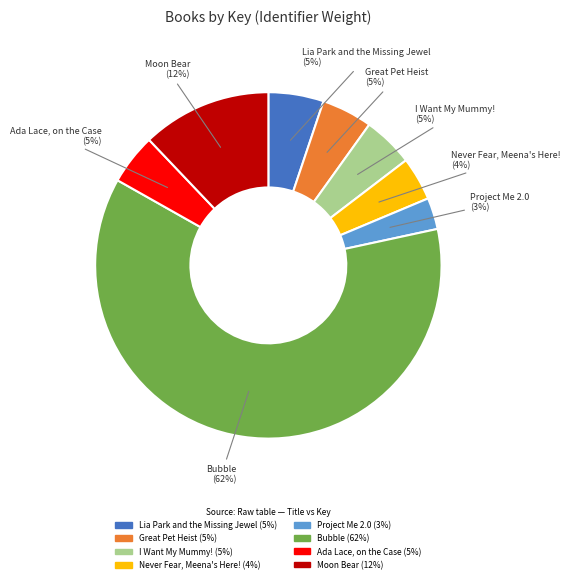

What percentage is the Ada Lace, on the Case slice, to the nearest percent?

5%